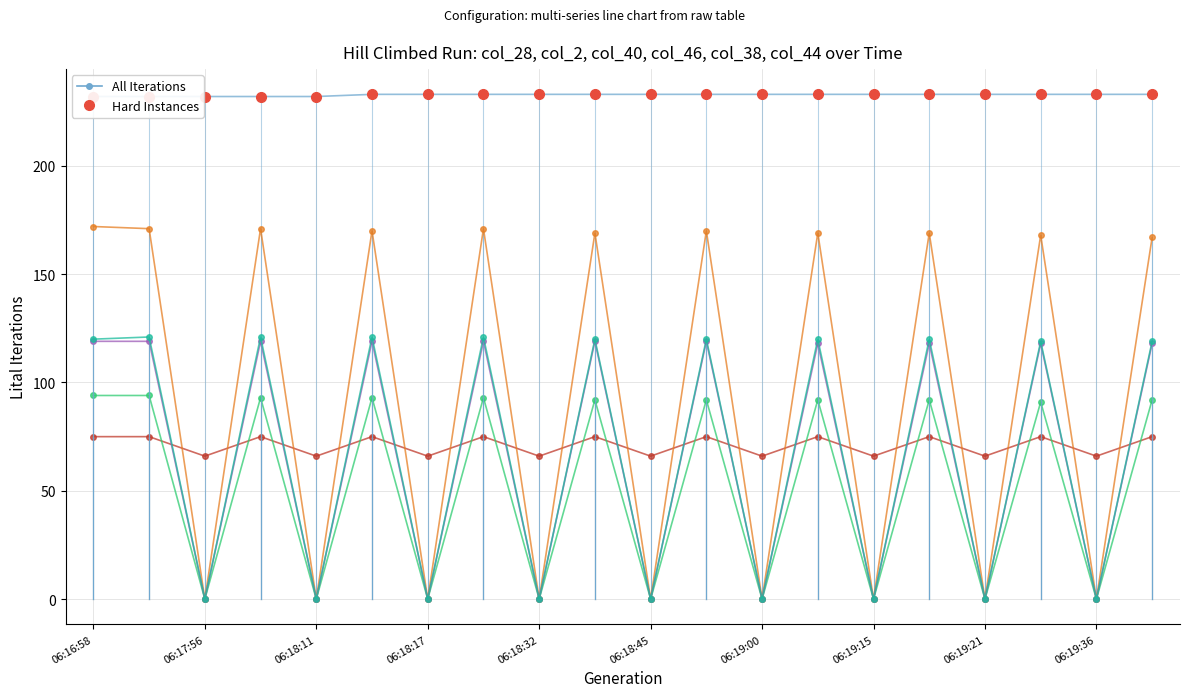

Is it true that col_46 equals 93 at 06:19:36?

False